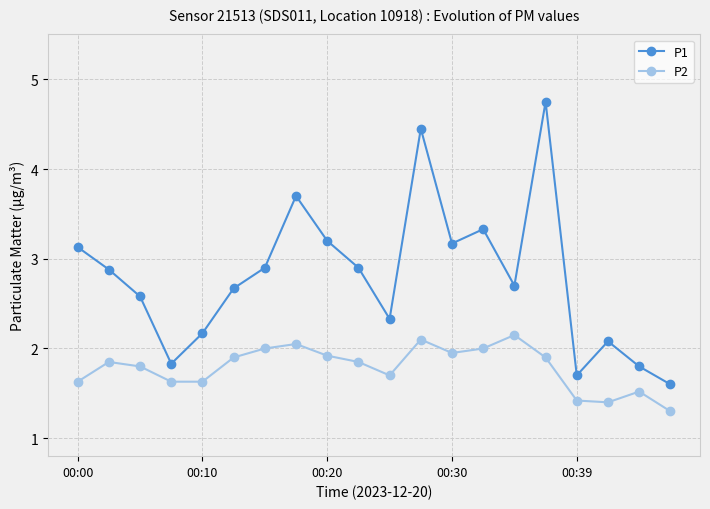

What is the average value of the P2 series?

1.8